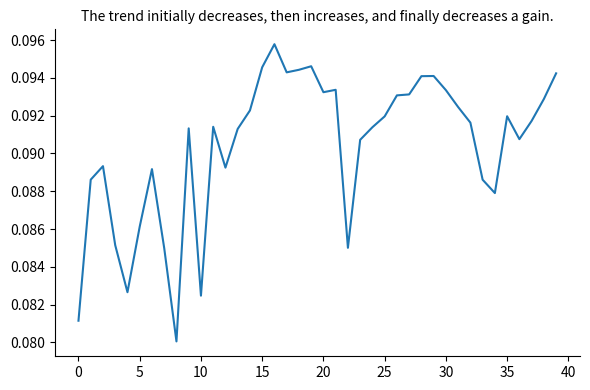

Does the chart display data point markers on the line(s)?

No